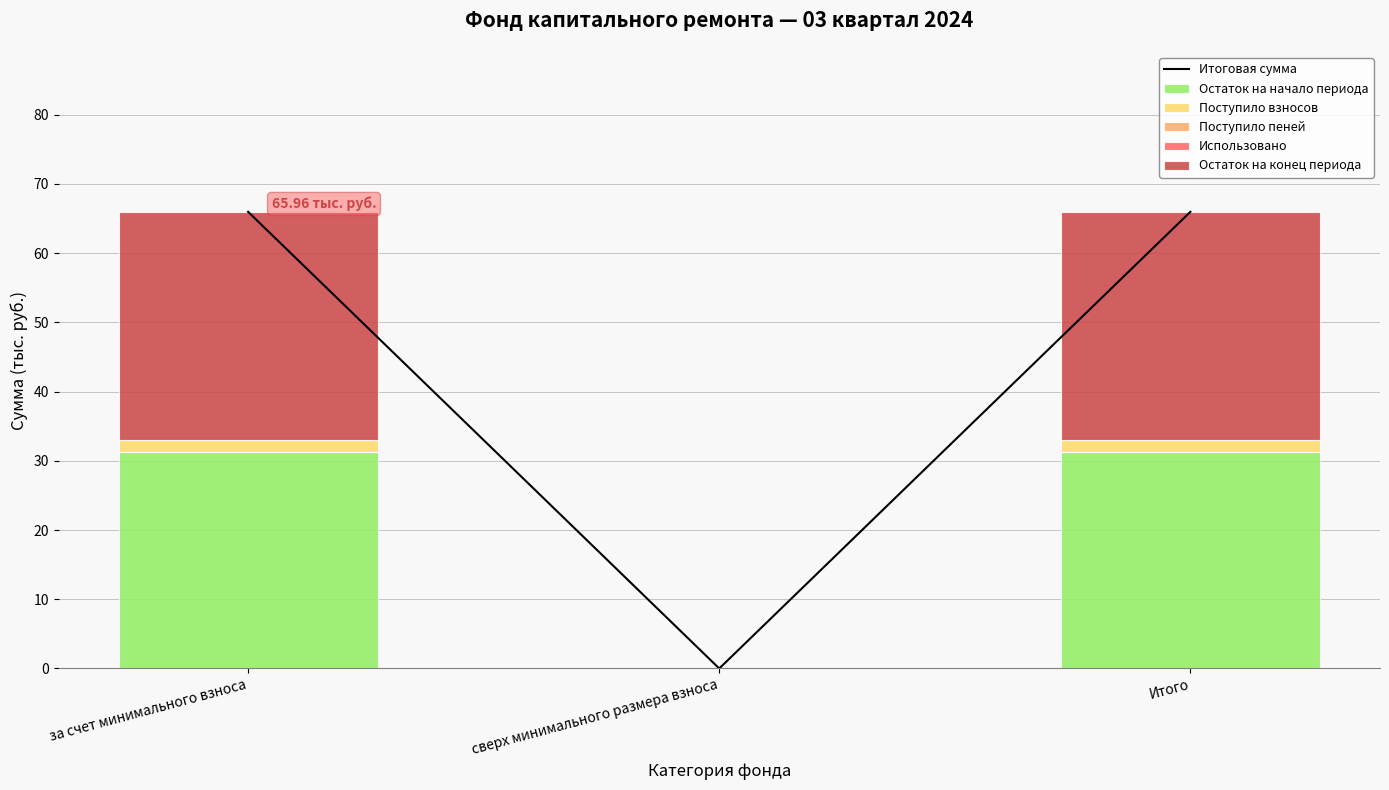

How many positive values does the Остаток на начало периода series have?

2